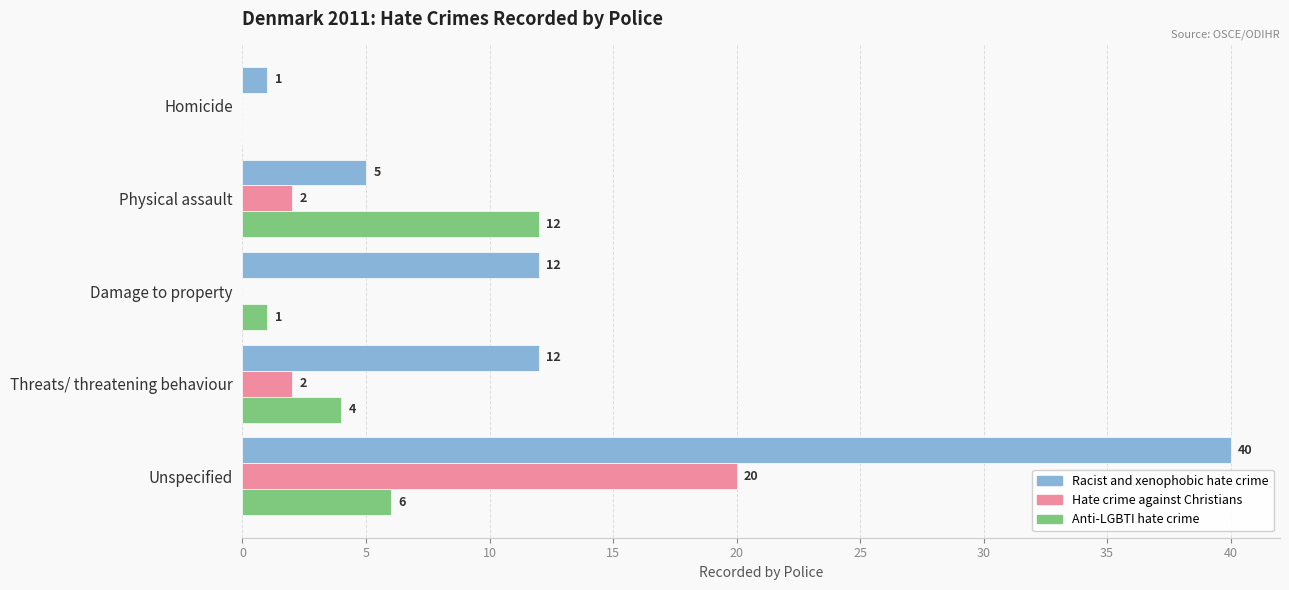

Which series has the largest total across all categories?

Racist and xenophobic hate crime